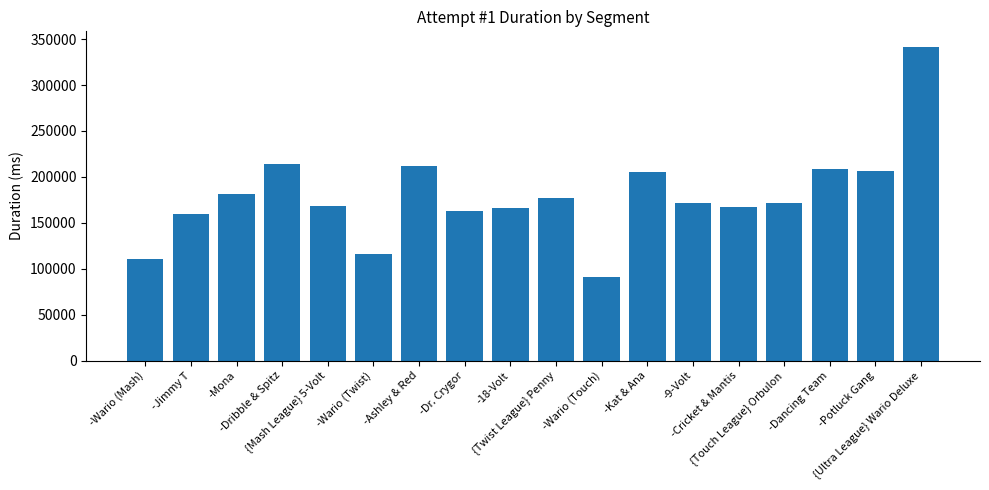

What is the minimum value shown in the chart?

91275